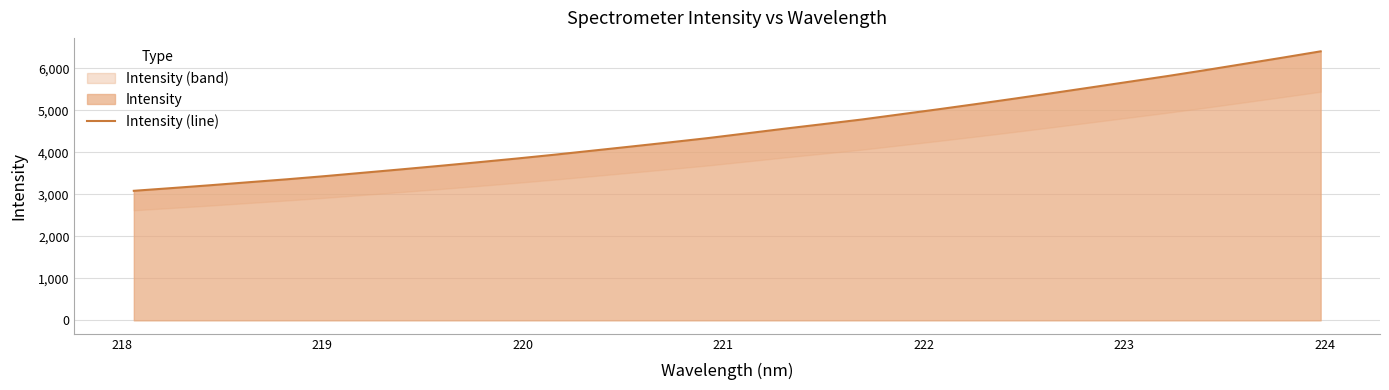

What is the difference between the second highest and second lowest values?

3105.5